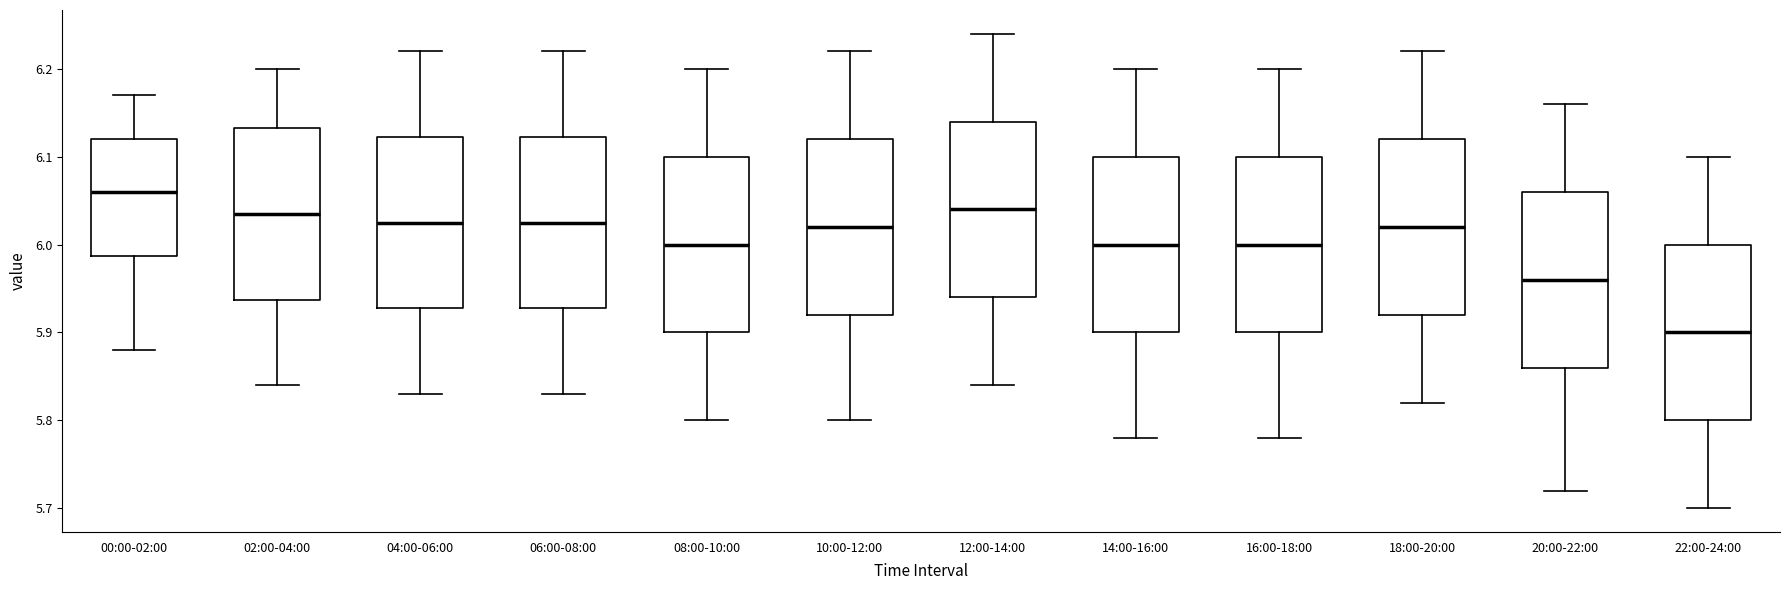

Which box has the lowest median line?

22:00-24:00